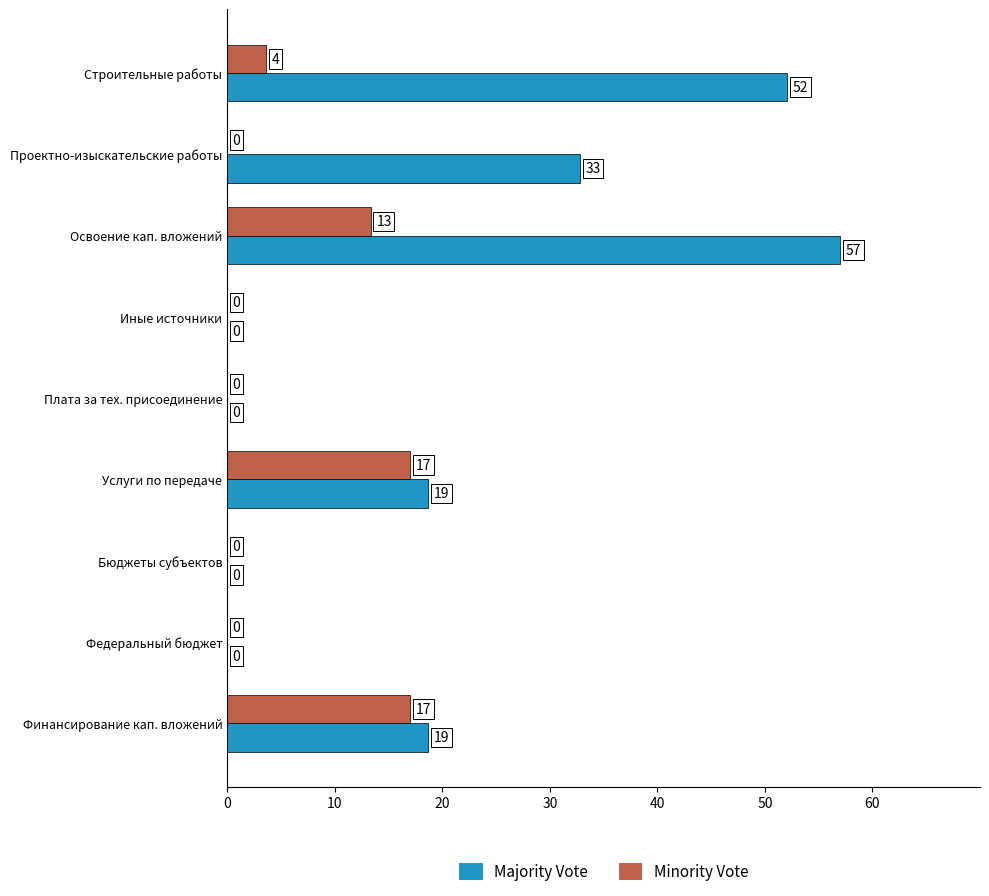

What is the maximum value shown in the chart?

57.0